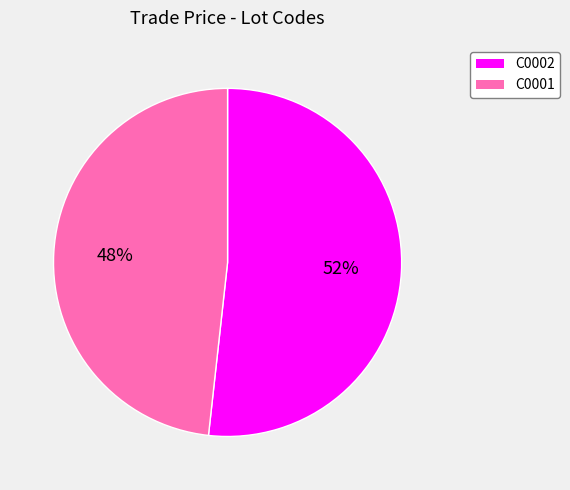

To the nearest percent, what portion does C0001 represent?

48%